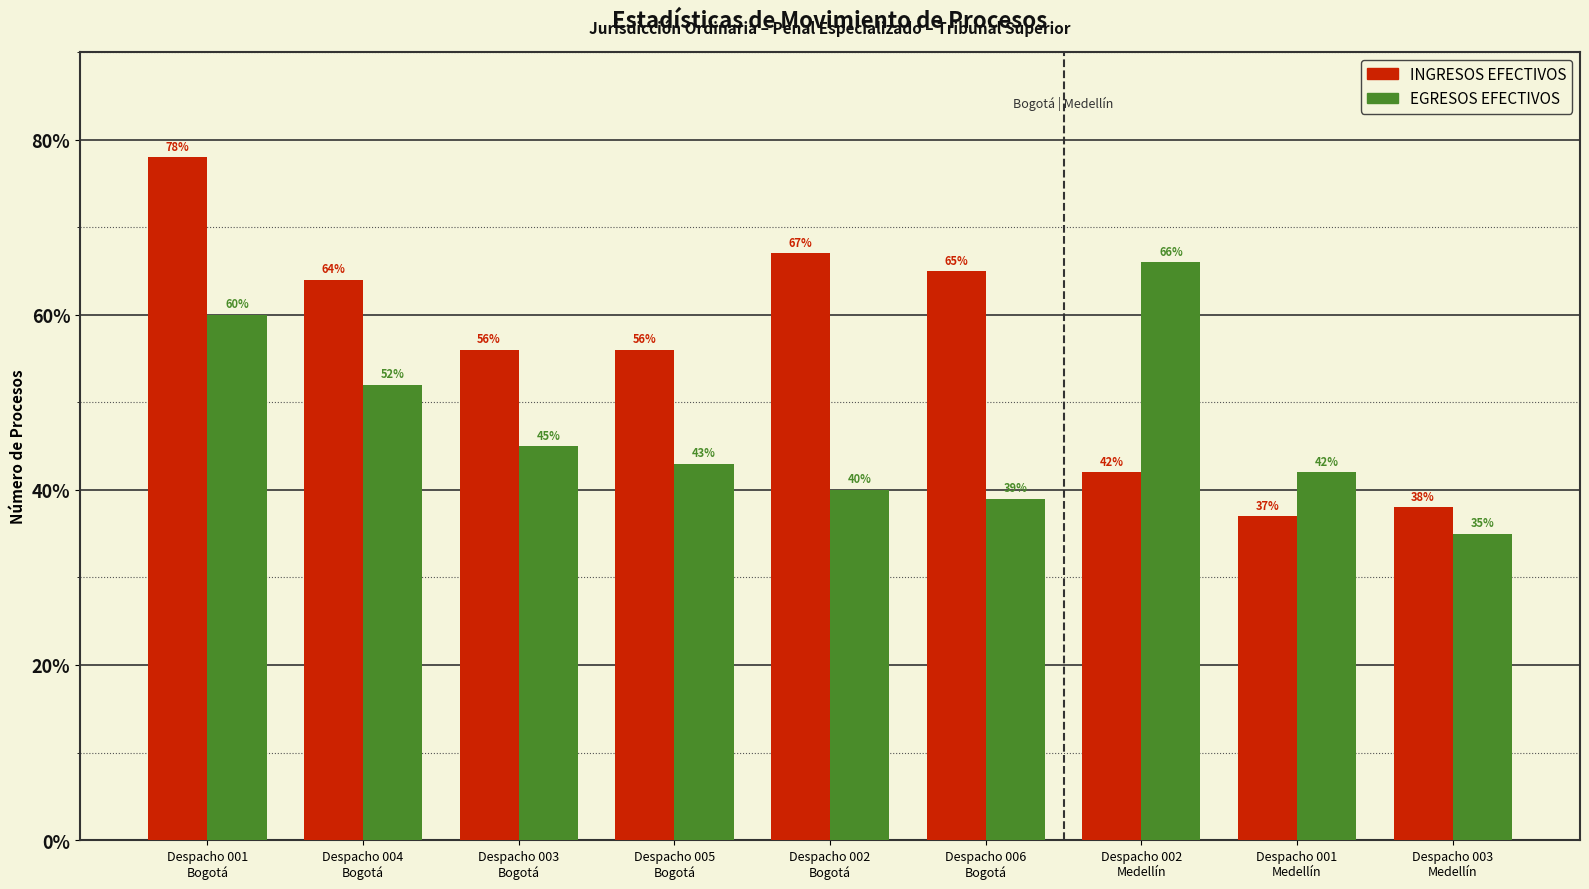

At which category does the chart reach its minimum across all series?

Despacho 003
Medellín